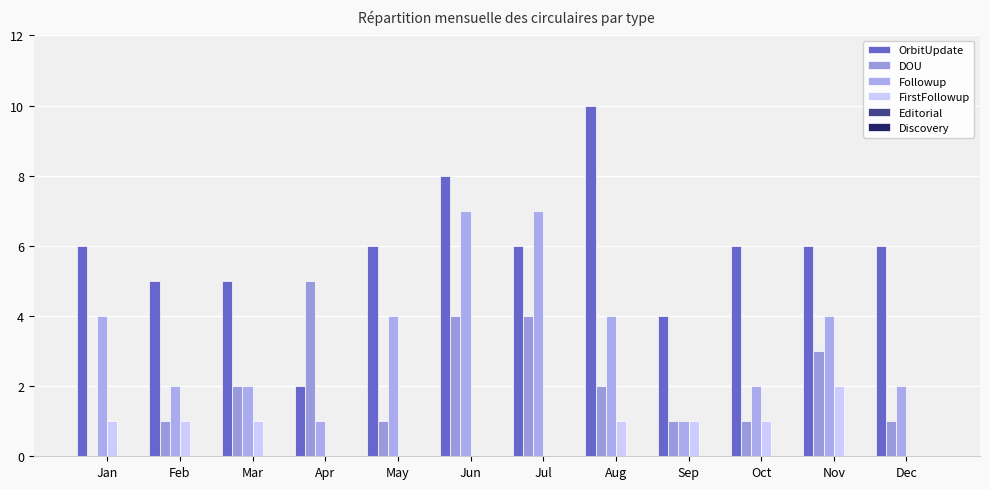

Which has a higher value, Apr or Sep?

Sep